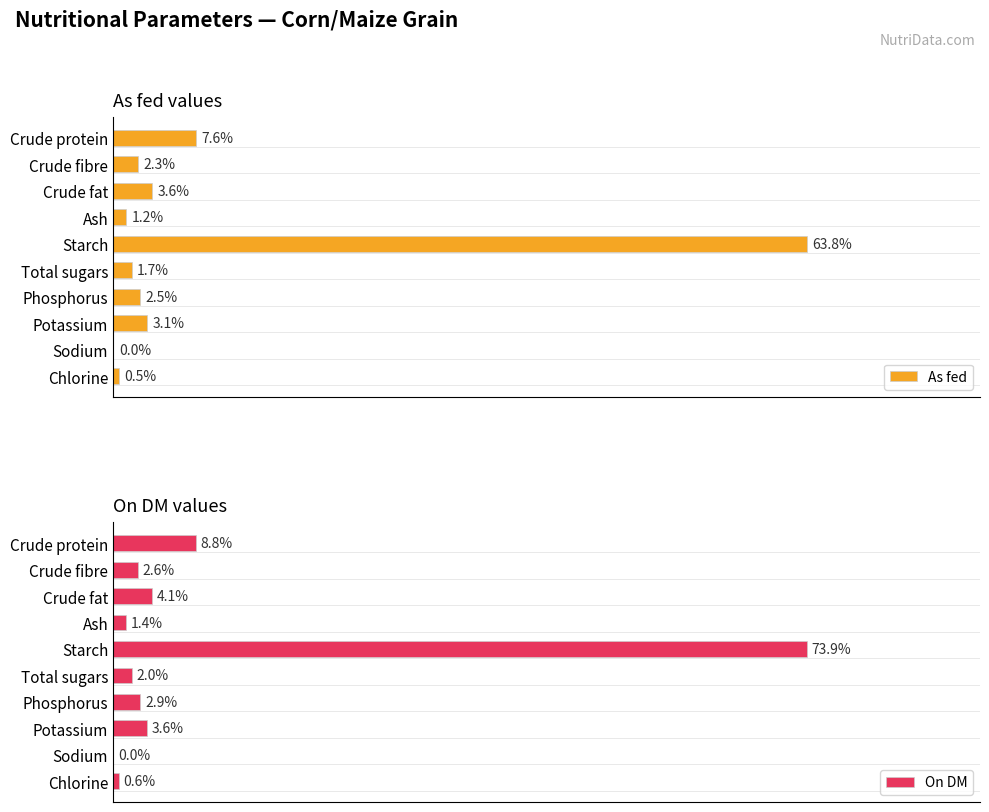

Which category has the highest value in the As fed series?

Starch